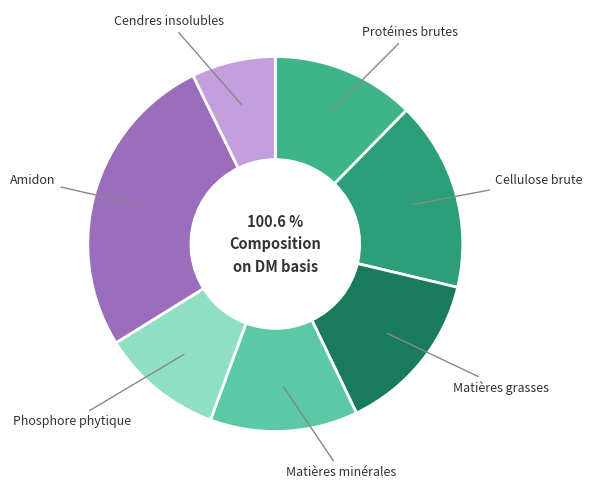

True or false: Protéines brutes accounts for 24% of the total.

False